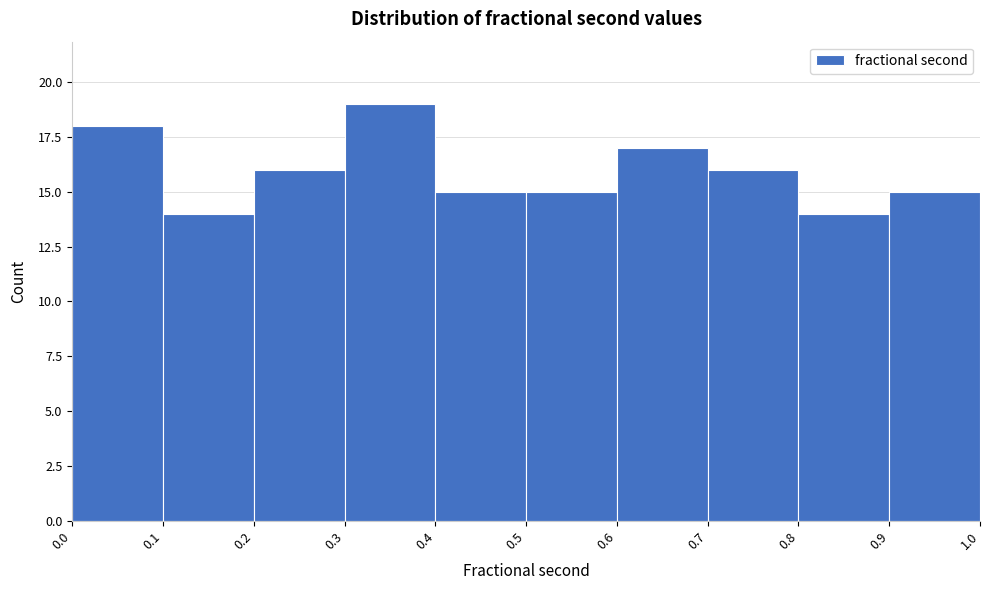

Reading left to right, list every bar in this chart as the range it spans on the x-axis followed by its height. The values are not printed on the chart, so give them approximately, as read against the axis.

0.0 to 0.1: 18
0.1 to 0.2: 14
0.2 to 0.3: 16
0.3 to 0.4: 19
0.4 to 0.5: 15
0.5 to 0.6: 15
0.6 to 0.7: 17
0.7 to 0.8: 16
0.8 to 0.9: 14
0.9 to 1.0: 15